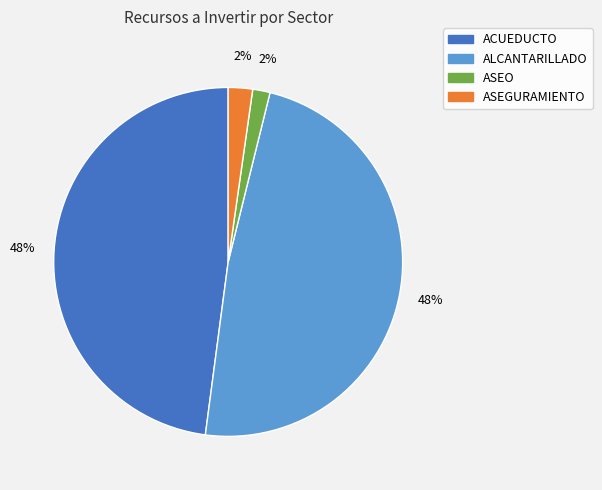

To the nearest percent, what portion does ASEO represent?

2%